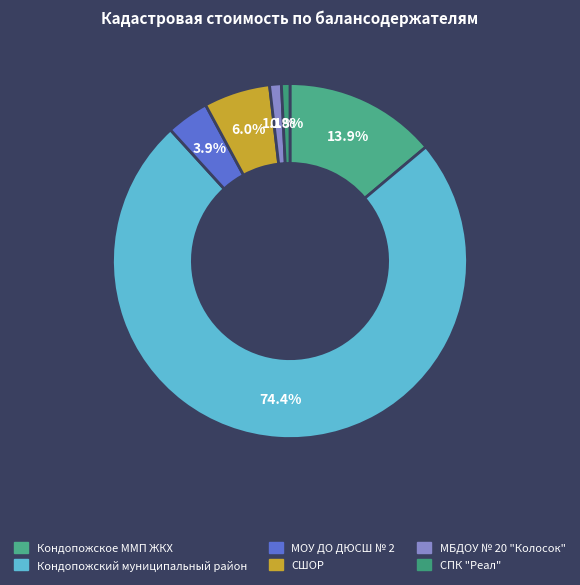

Is there a majority slice in this chart?

Yes